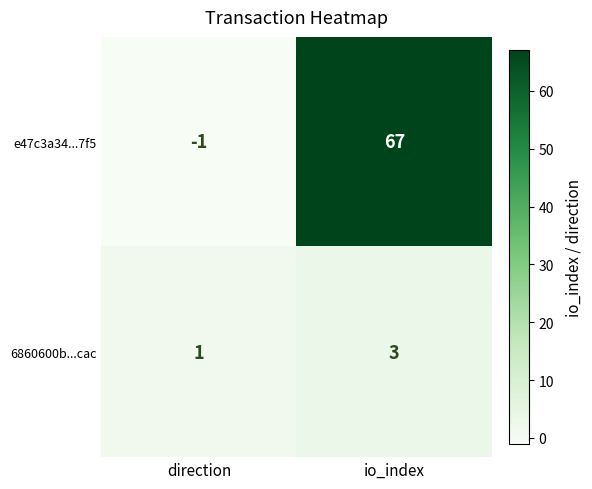

What is the difference between the e47c3a34...7f5 values at io_index and direction?

68